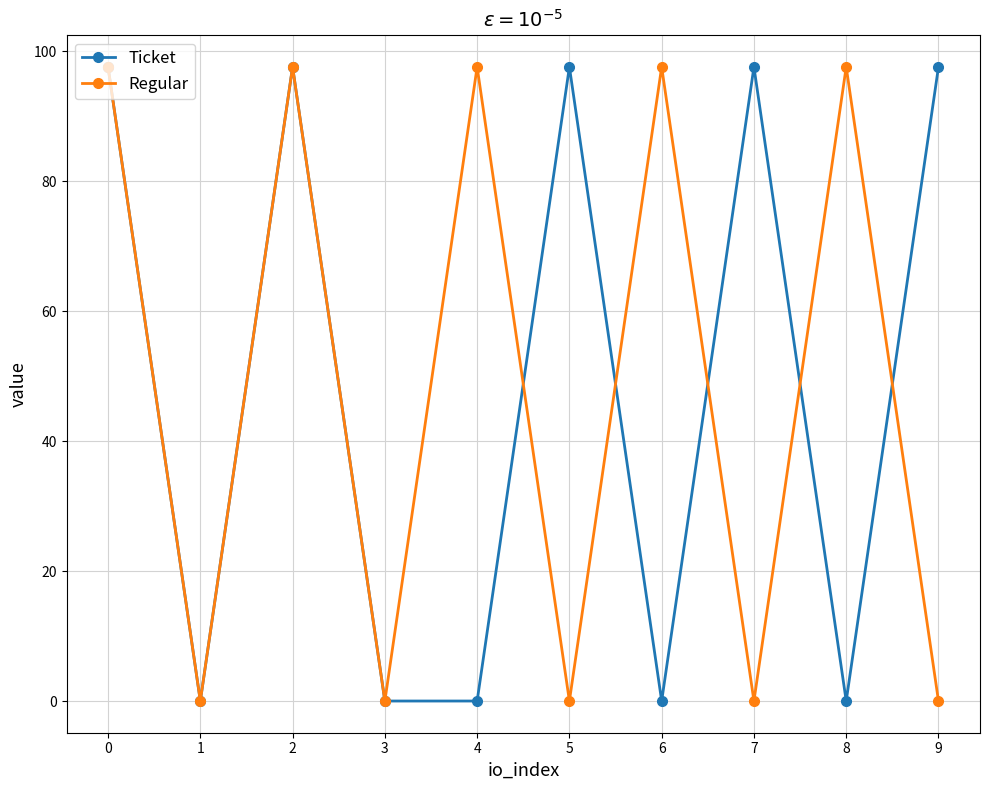

What is the value of the Ticket point at the 10th from the left?

97.6